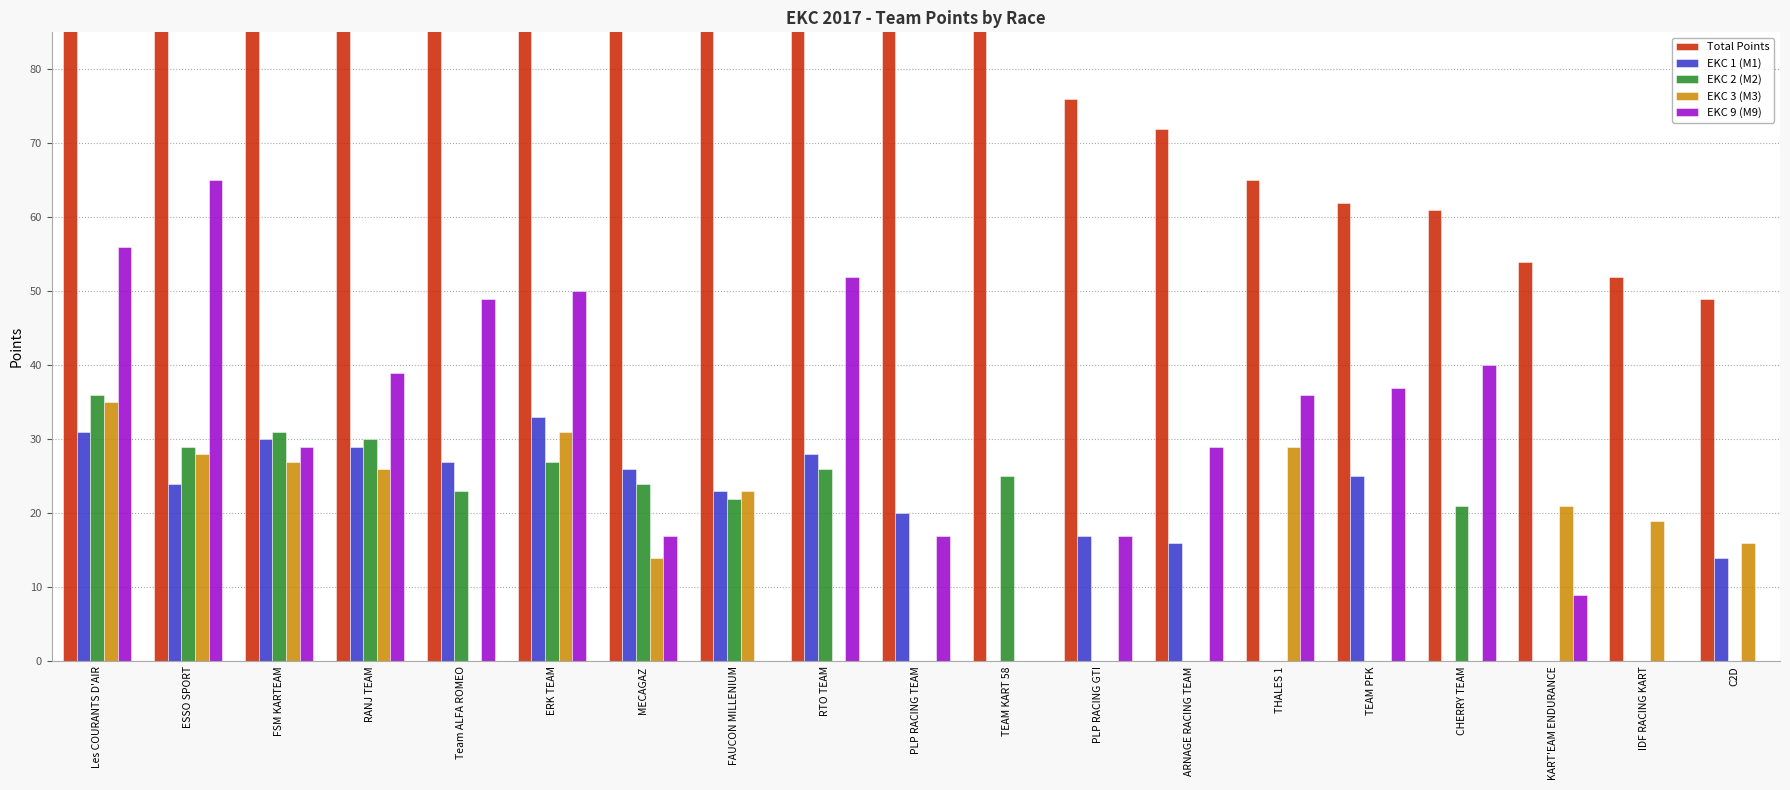

At which label is Total Points closest to 182?

Team ALFA ROMEO